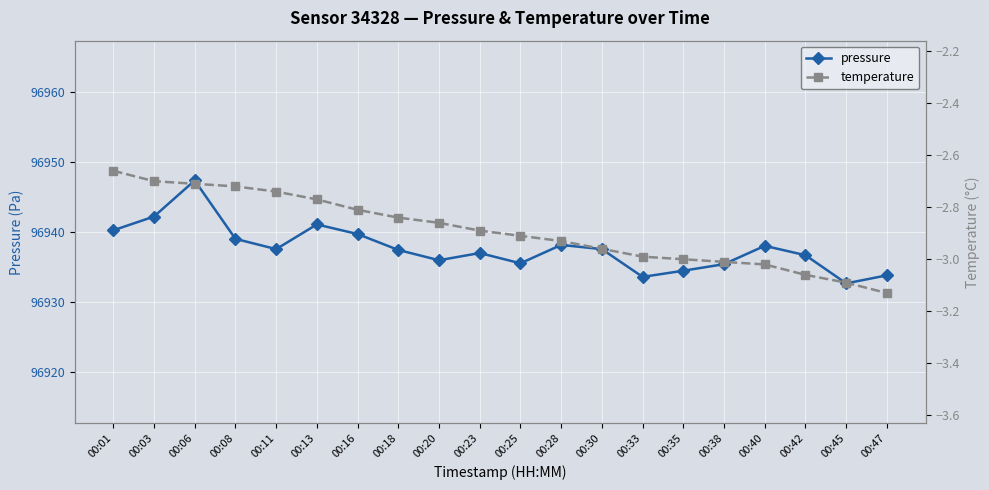

At which category is the sum across all series the highest?

00:06